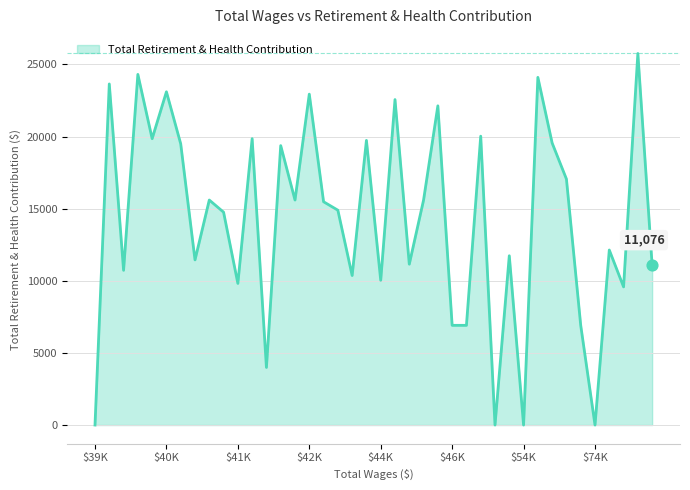

What is the difference between the maximum and minimum values?

25760